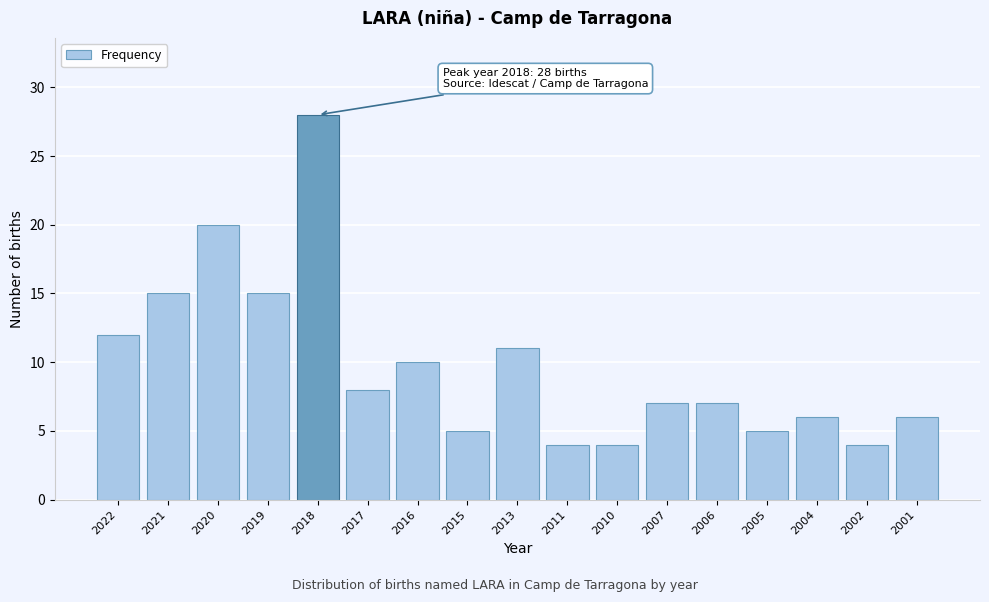

Reading left to right, list all the values displayed in this chart.

2022=12	2021=15	2020=20	2019=15	2018=28	2017=8	2016=10	2015=5	2013=11	2011=4	2010=4	2007=7	2006=7	2005=5	2004=6	2002=4	2001=6